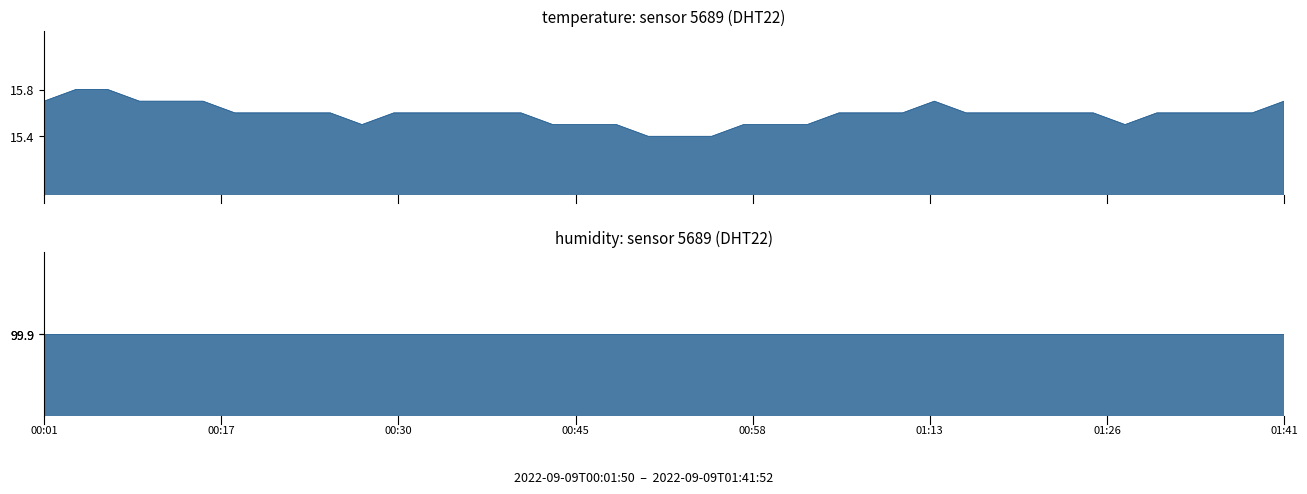

What is the ratio of the value at 2022-09-09T00:22:22 to the value at 2022-09-09T00:37:28?

1.0